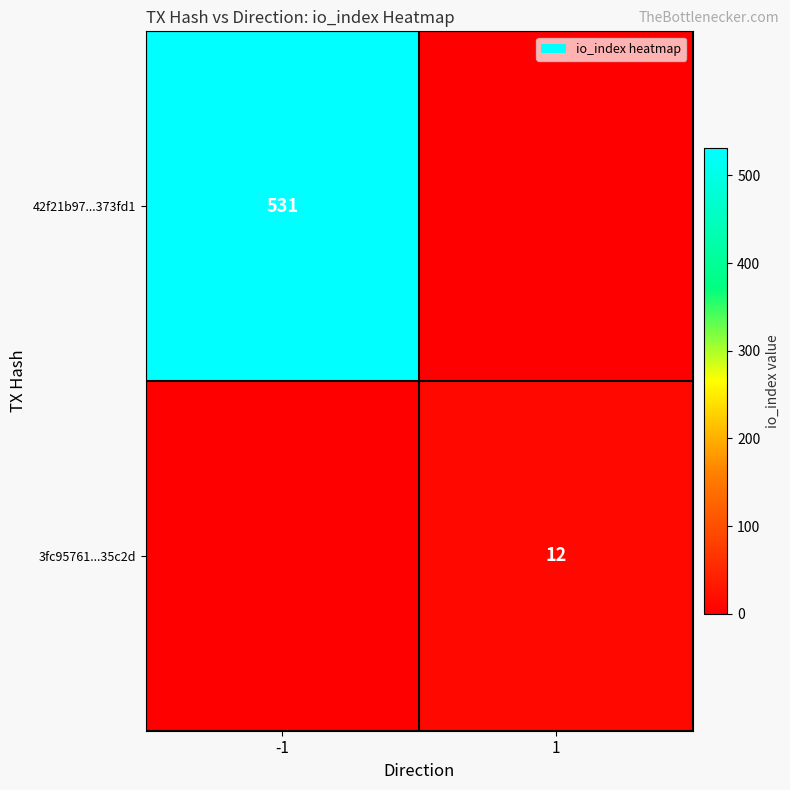

Is it true that 42f21b97...373fd1 equals 531 at -1?

True